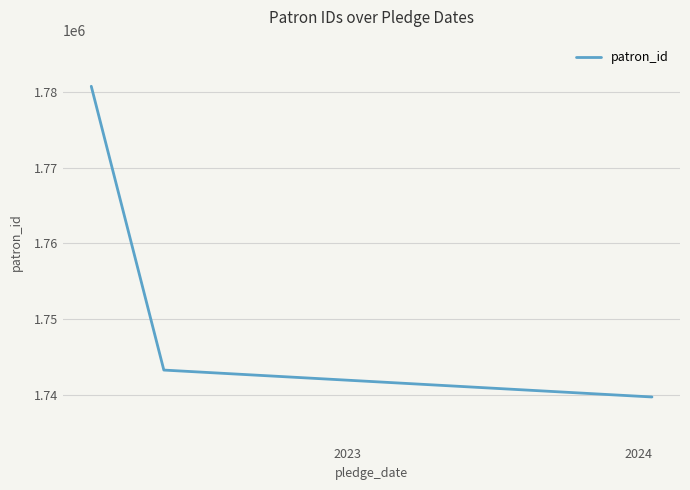

What is the average value?

1754595